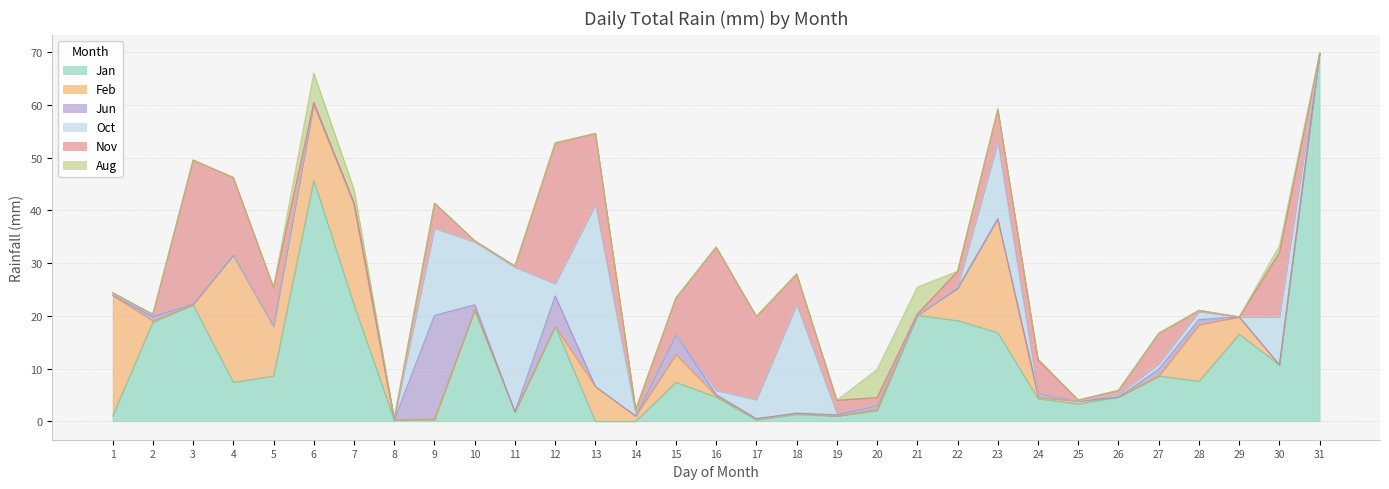

Reading left to right, extract all data points from this chart.

Jan: 1=1.0	2=18.8	3=22.1	4=7.4	5=8.6	6=45.7	7=22.1	8=0.2	9=0.2	10=21.1	11=1.8	12=18.0	13=0.0	14=0.0	15=7.4	16=4.6	17=0.2	18=1.3	19=1.0	20=2.0	21=20.1	22=19.1	23=16.8	24=4.3	25=3.3	26=4.6	27=8.6	28=7.6	29=16.5	30=10.7	31=69.8
Feb: 1=22.9	2=0.2	3=0.0	4=24.1	5=9.4	6=14.5	7=19.1	8=0.0	9=0.2	10=0.0	11=0.0	12=0.0	13=6.6	14=1.0	15=5.3	16=0.2	17=0.2	18=0.2	19=0.0	20=0.2	21=0.0	22=6.1	23=21.6	24=0.2	25=0.5	26=0.0	27=0.0	28=10.7	29=3.3	30=0.0	31=0.0
Jun: 1=0.0	2=0.8	3=0.2	4=0.0	5=0.0	6=0.0	7=0.0	8=0.0	9=19.6	10=1.0	11=0.0	12=5.8	13=0.0	14=0.0	15=3.8	16=0.2	17=0.0	18=0.0	19=0.2	20=0.8	21=0.0	22=0.0	23=0.0	24=0.8	25=0.0	26=0.0	27=1.3	28=1.0	29=0.0	30=0.0	31=0.0
Oct: 1=0.2	2=0.2	3=0.0	4=0.2	5=0.0	6=0.2	7=0.0	8=0.2	9=16.5	10=11.9	11=27.4	12=2.3	13=34.5	14=0.2	15=0.0	16=0.8	17=3.6	18=20.6	19=0.2	20=0.0	21=0.0	22=0.2	23=14.5	24=0.0	25=0.0	26=0.5	27=1.0	28=1.5	29=0.0	30=9.1	31=0.0
Nov: 1=0.2	2=0.2	3=27.2	4=14.5	5=7.4	6=0.0	7=0.2	8=0.0	9=4.8	10=0.2	11=0.2	12=26.7	13=13.5	14=1.0	15=6.9	16=27.2	17=15.8	18=5.8	19=2.5	20=1.5	21=0.2	22=3.0	23=6.3	24=6.3	25=0.2	26=0.8	27=5.8	28=0.2	29=0.0	30=12.2	31=0.0
Aug: 1=0.0	2=0.0	3=0.0	4=0.0	5=0.0	6=5.6	7=2.5	8=0.0	9=0.0	10=0.0	11=0.0	12=0.0	13=0.0	14=0.0	15=0.0	16=0.0	17=0.0	18=0.0	19=0.0	20=5.3	21=5.1	22=0.0	23=0.0	24=0.2	25=0.0	26=0.0	27=0.0	28=0.0	29=0.0	30=1.3	31=0.0